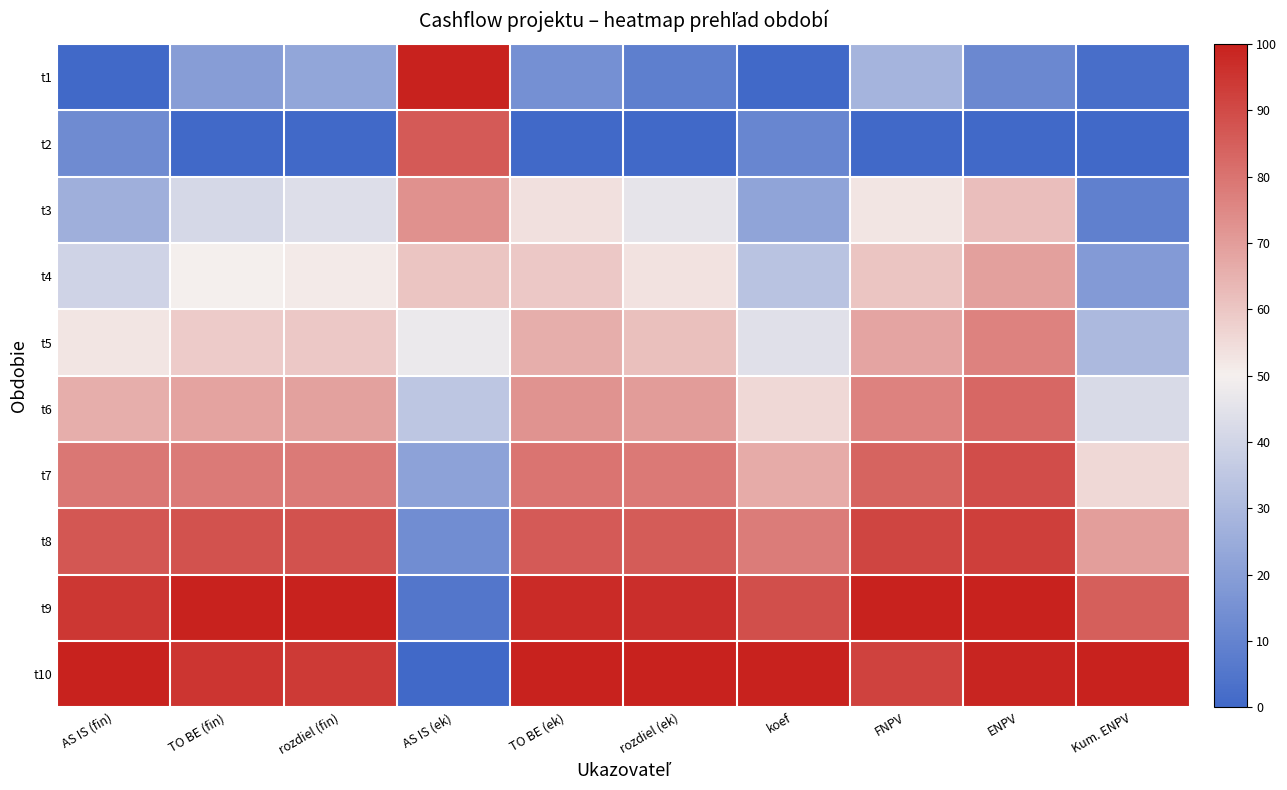

Which category has the lowest value across all series?

AS IS (fin)